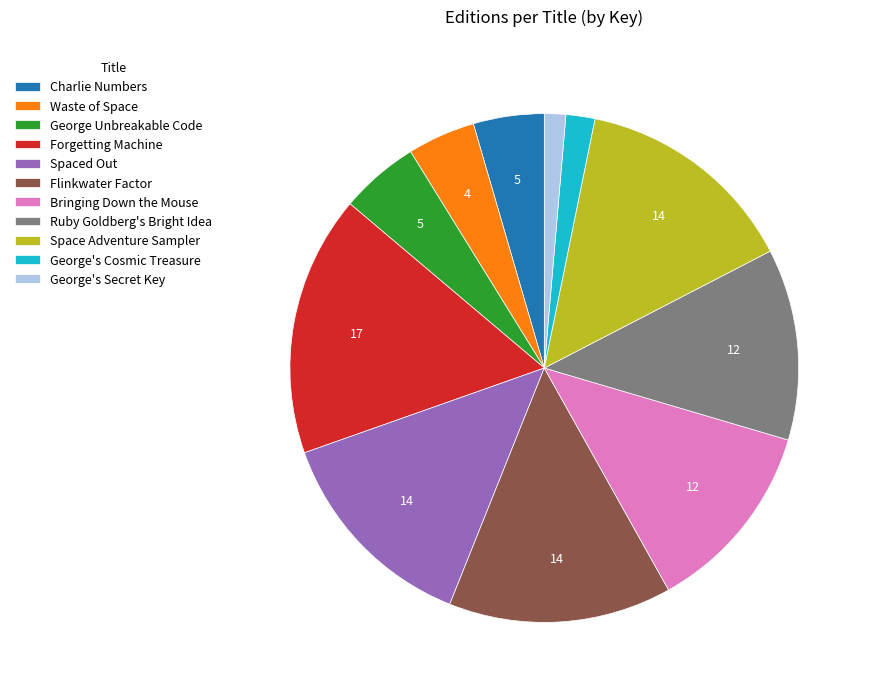

True or false: Space Adventure Sampler accounts for 14% of the total.

True